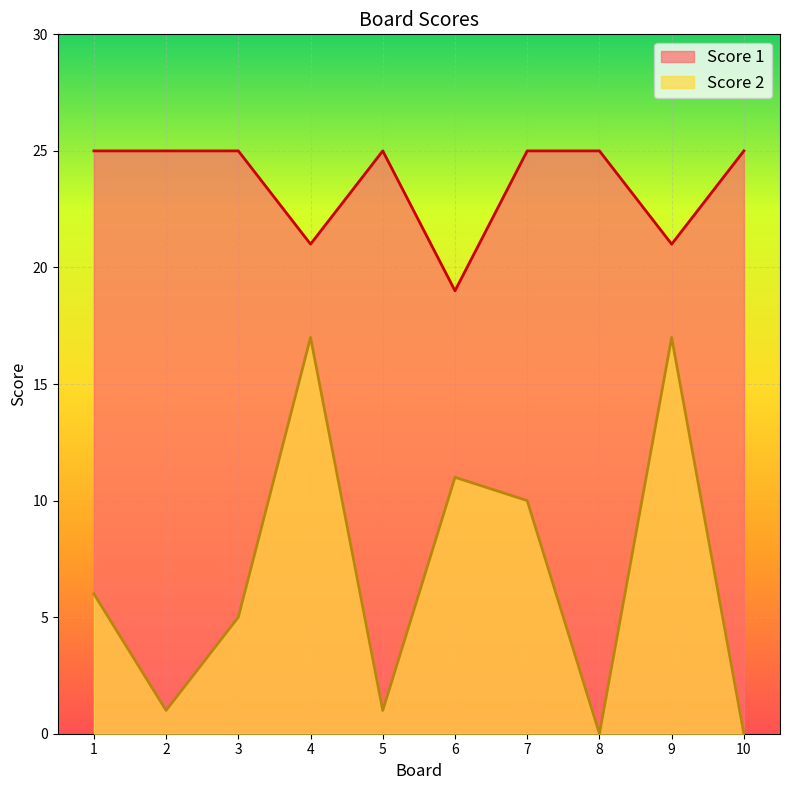

How many categories are shown in the chart?

10